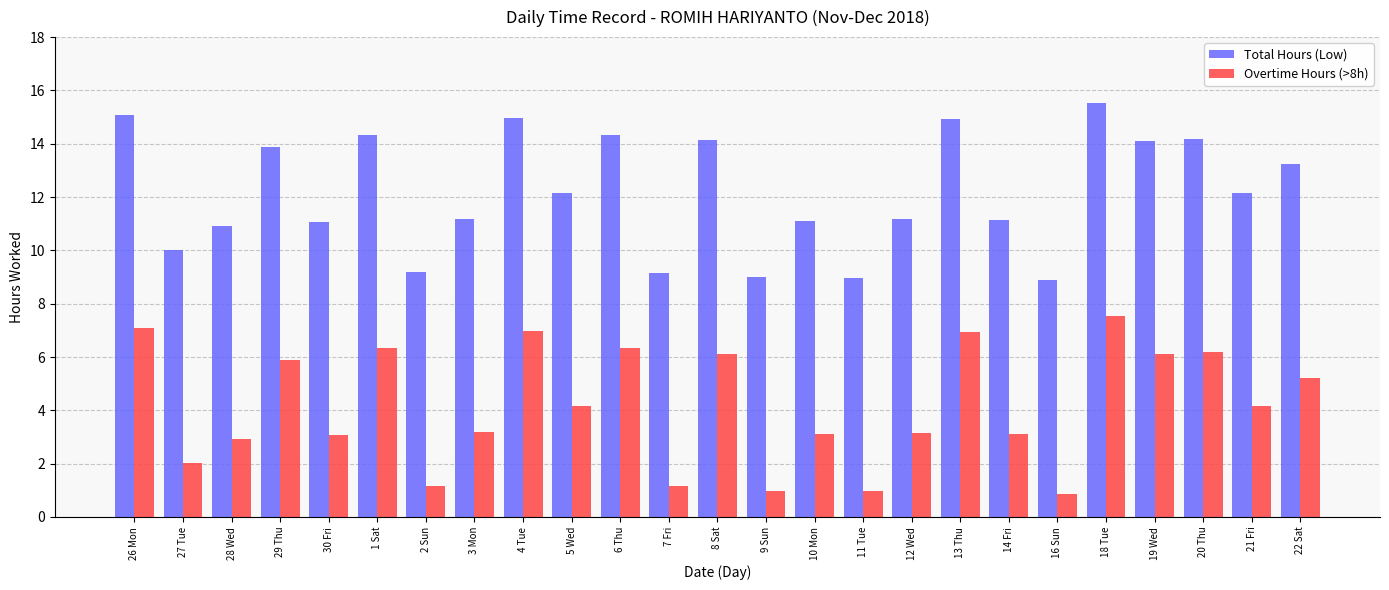

What is the difference between the highest and lowest values at 20 Thu?

8.0